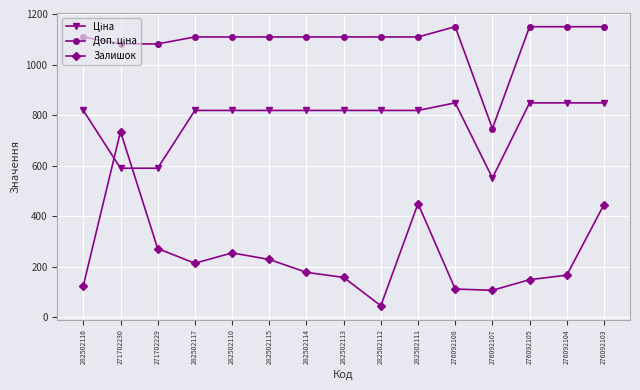

True or false: Залишок has more than 0 interior local peaks.

True